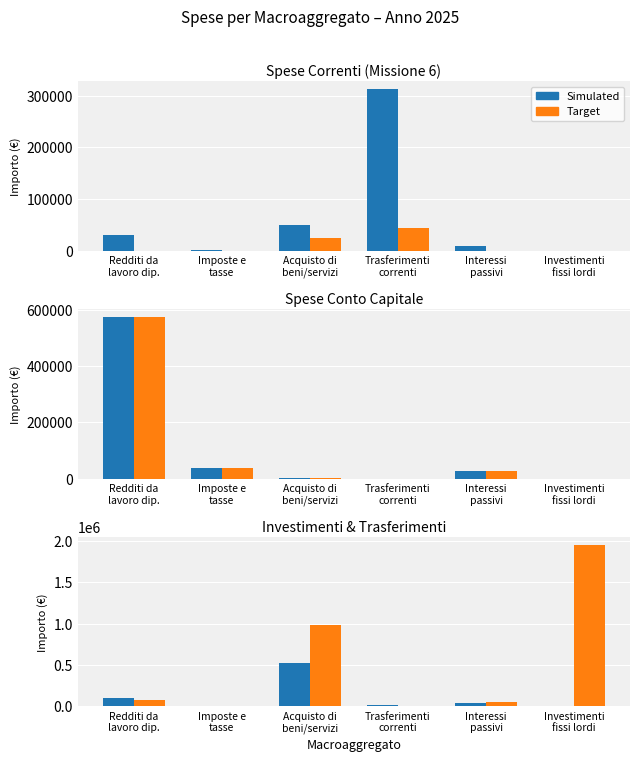

The Simulated series shows 22655.0 at Trasferimenti
correnti. True or false?

True